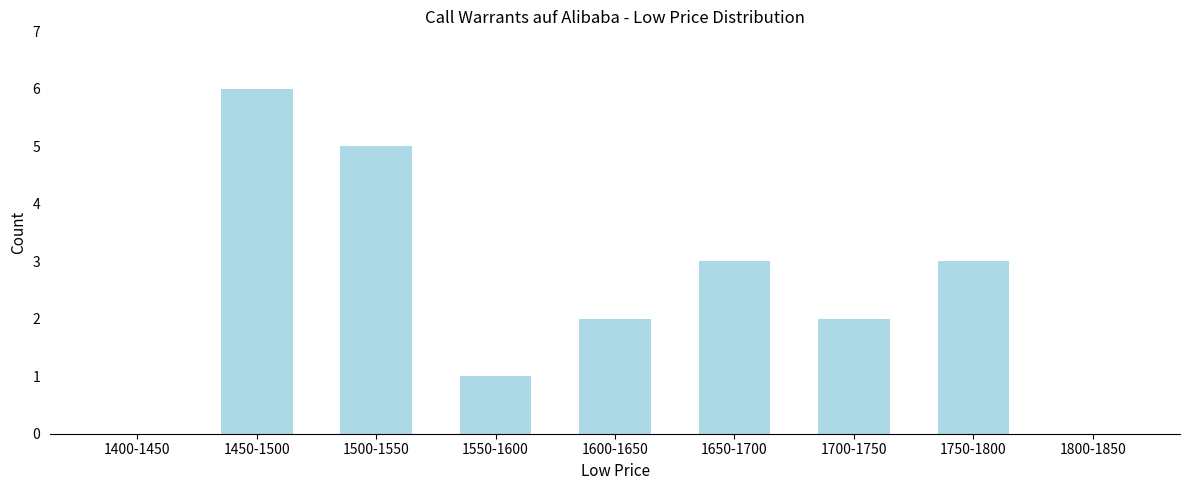

Reading left to right, extract all data points from this chart.

1400-1450=0	1450-1500=6	1500-1550=5	1550-1600=1	1600-1650=2	1650-1700=3	1700-1750=2	1750-1800=3	1800-1850=0